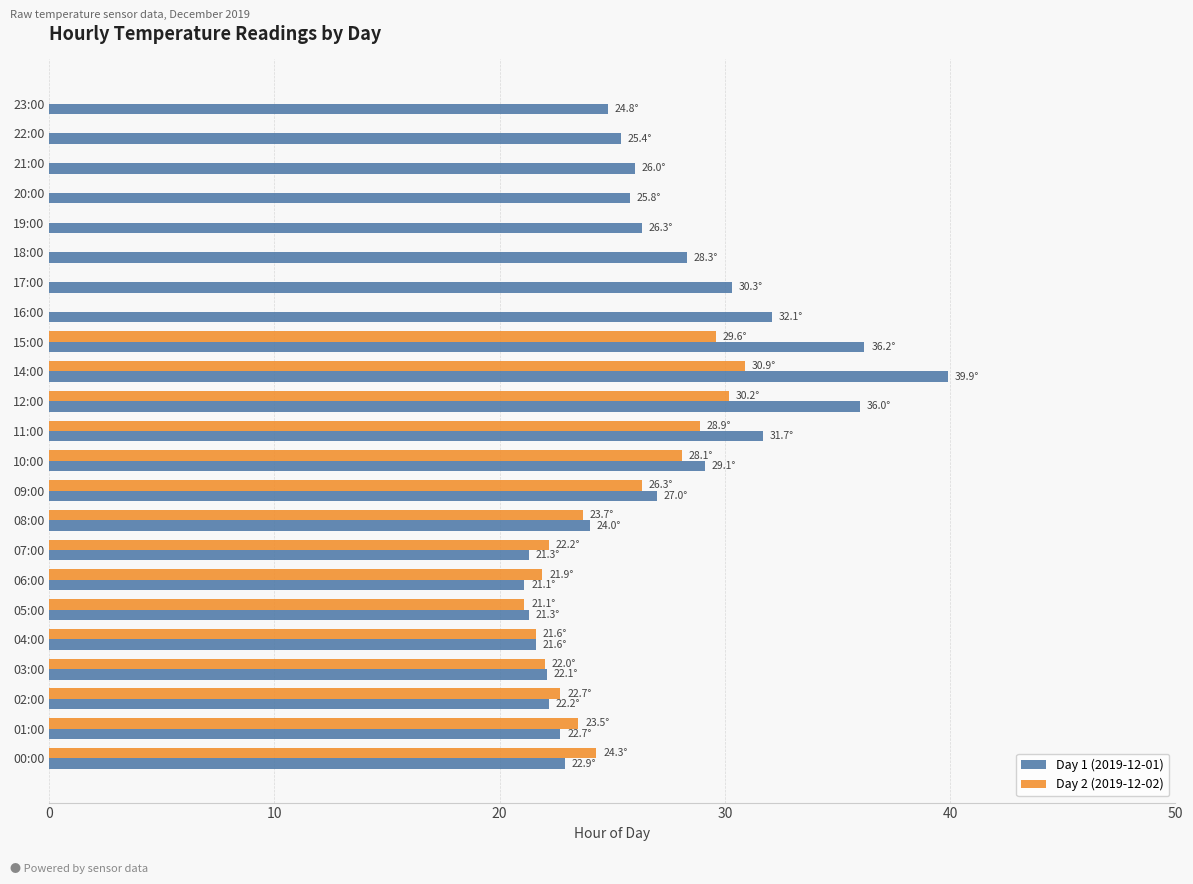

What is the sum of the Day 1 (2019-12-01) values at 06:00 and 17:00?

51.4